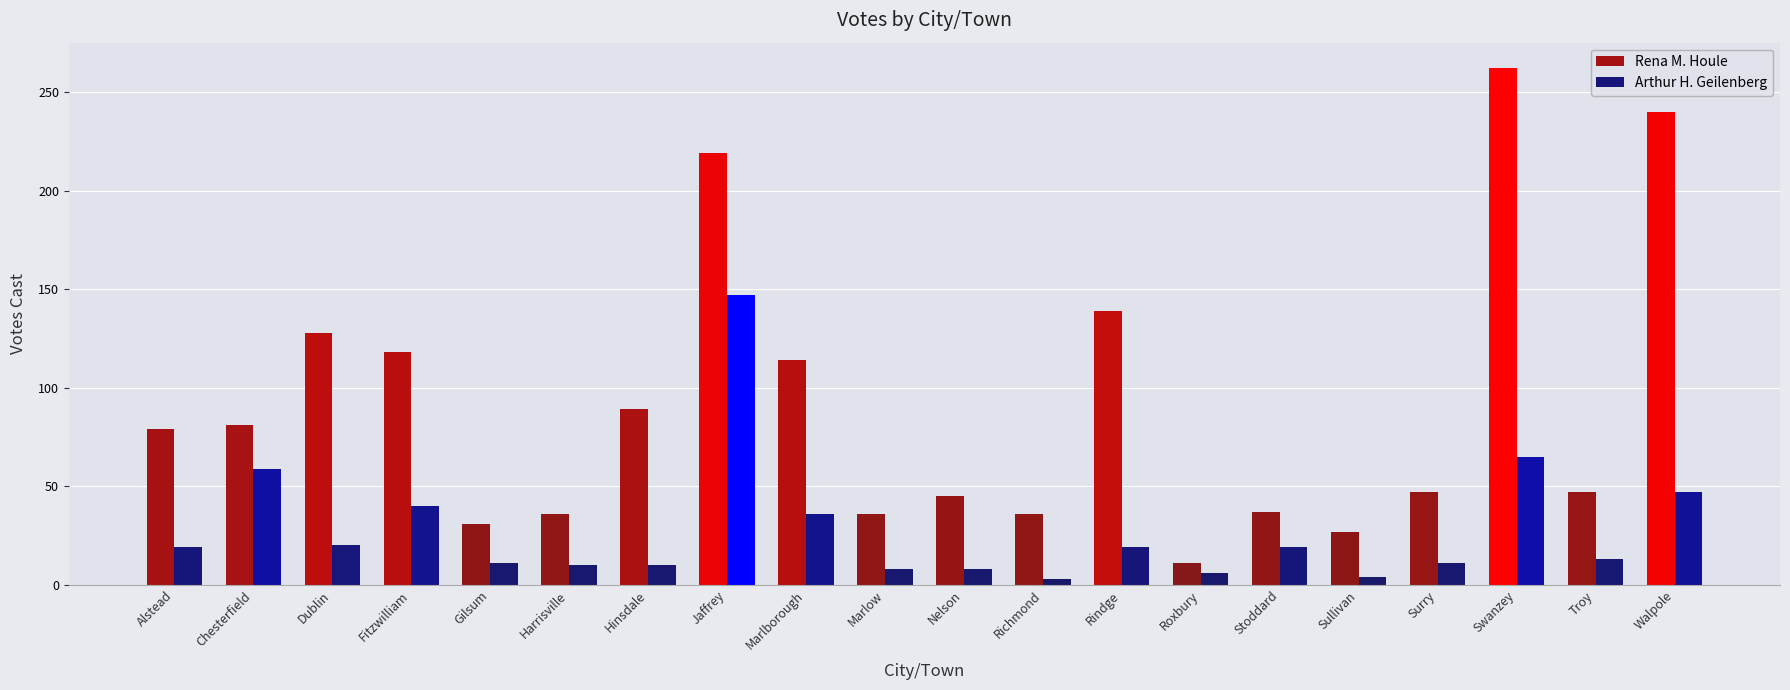

How many bars are there in total?

40